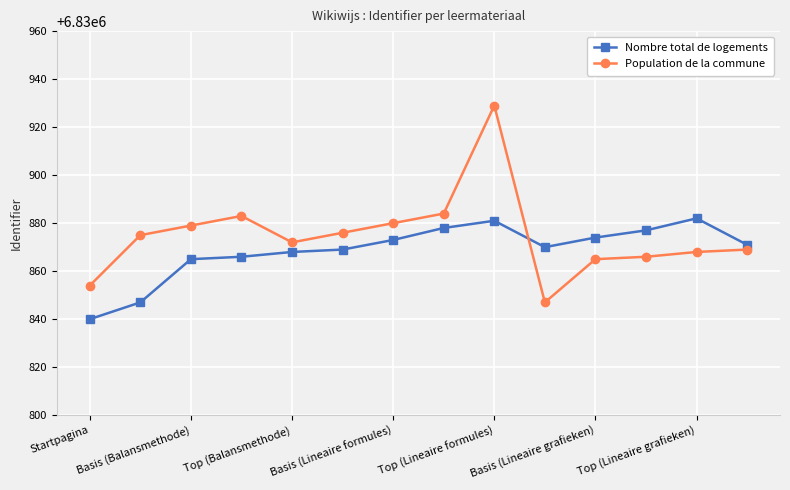

At how many categories does at least one series exceed 6830859?

13